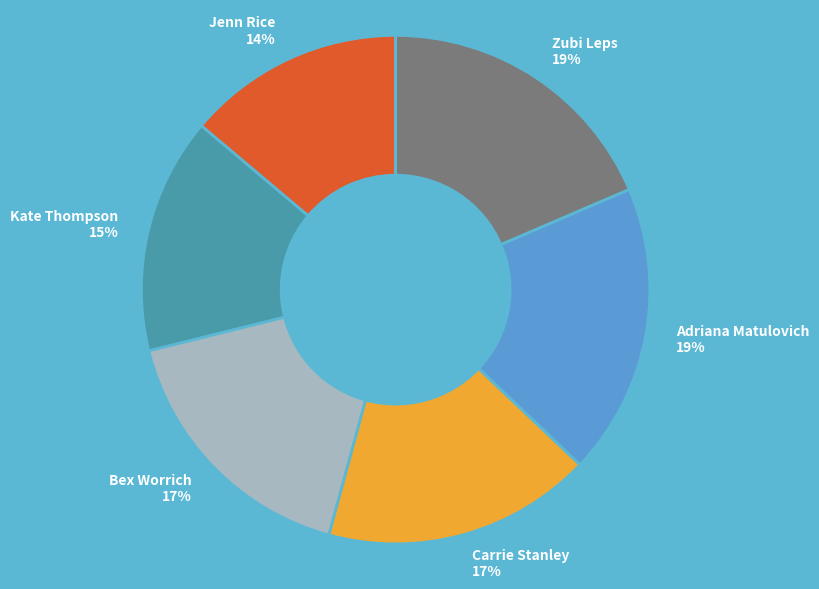

To the nearest percent, what percentage of the pie is Zubi Leps?

19%